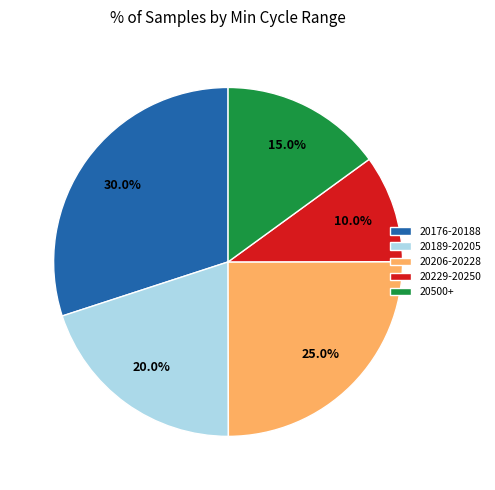

Which has a higher value, 20500+ or 20189-20205?

20189-20205